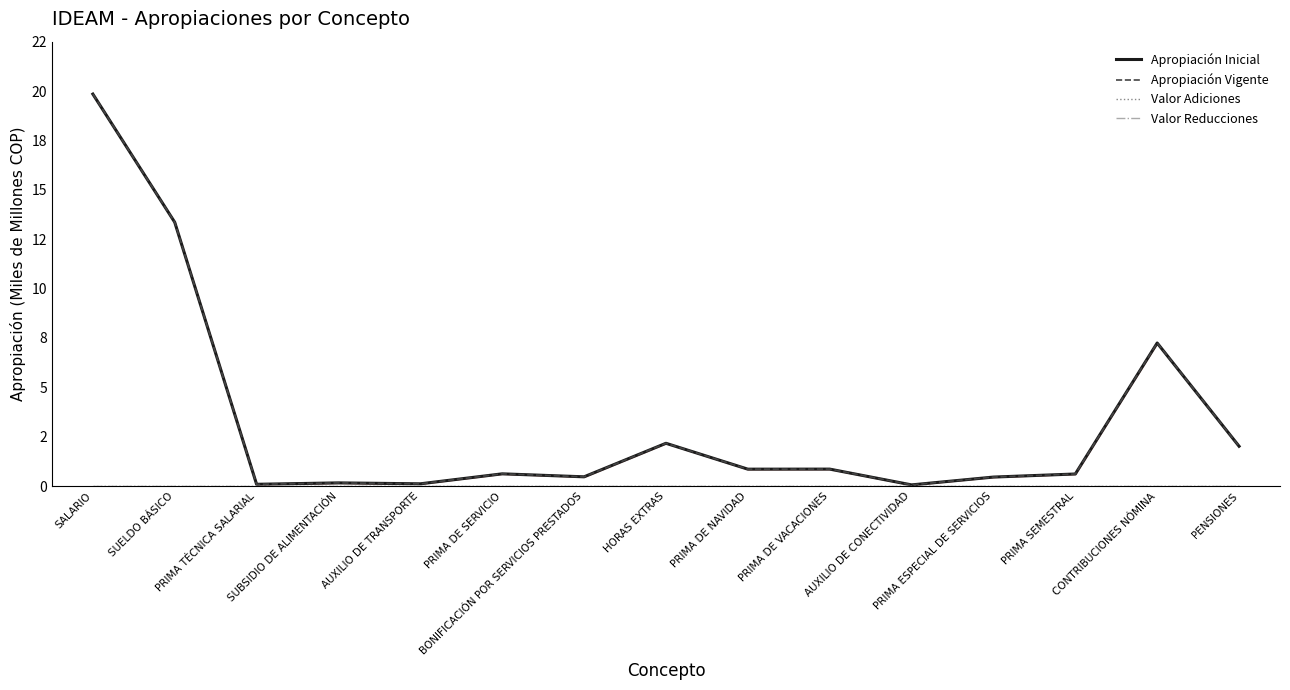

What position from the right is BONIFICACIÓN POR SERVICIOS PRESTADOS?

9